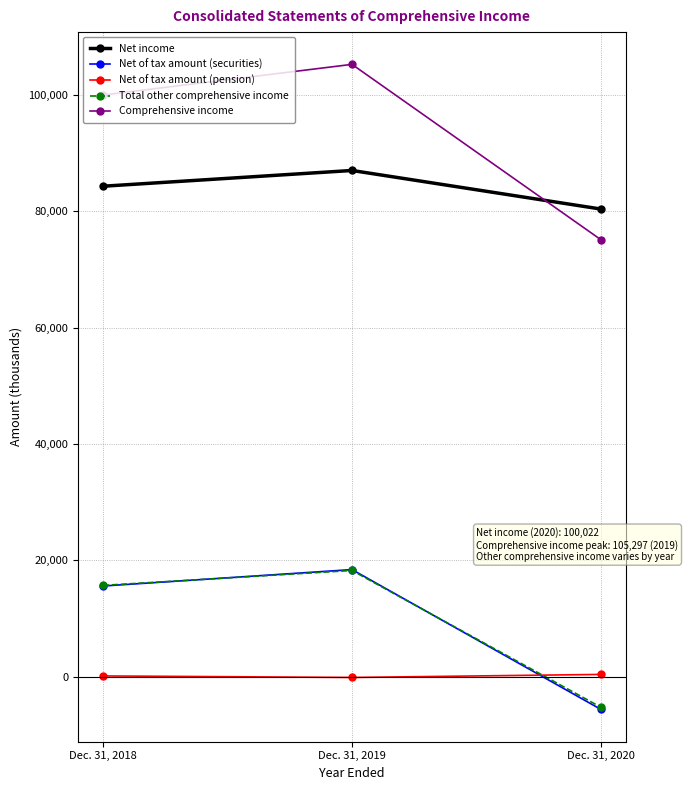

How many positive values does the Net of tax amount (securities) series have?

2